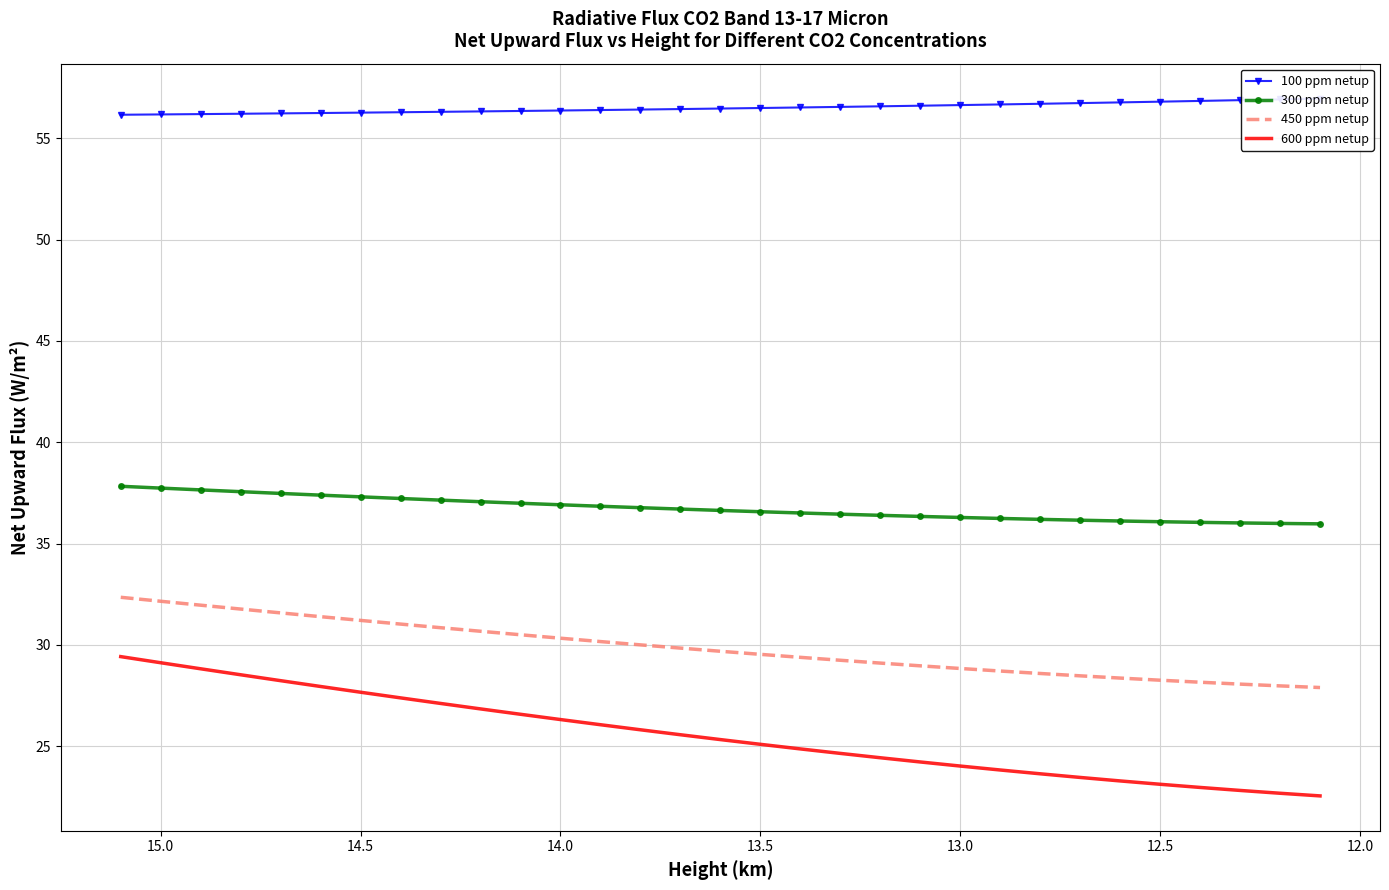

What is the difference between the maximum and minimum values in the 450 ppm netup series?

4.5